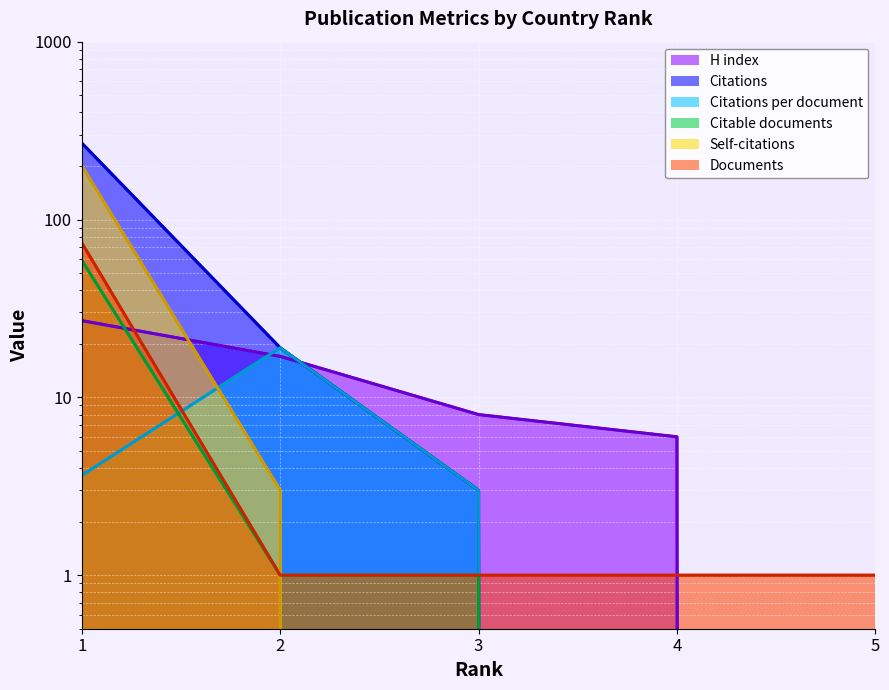

What is the spread (max minus min) of values at 3?

8.0